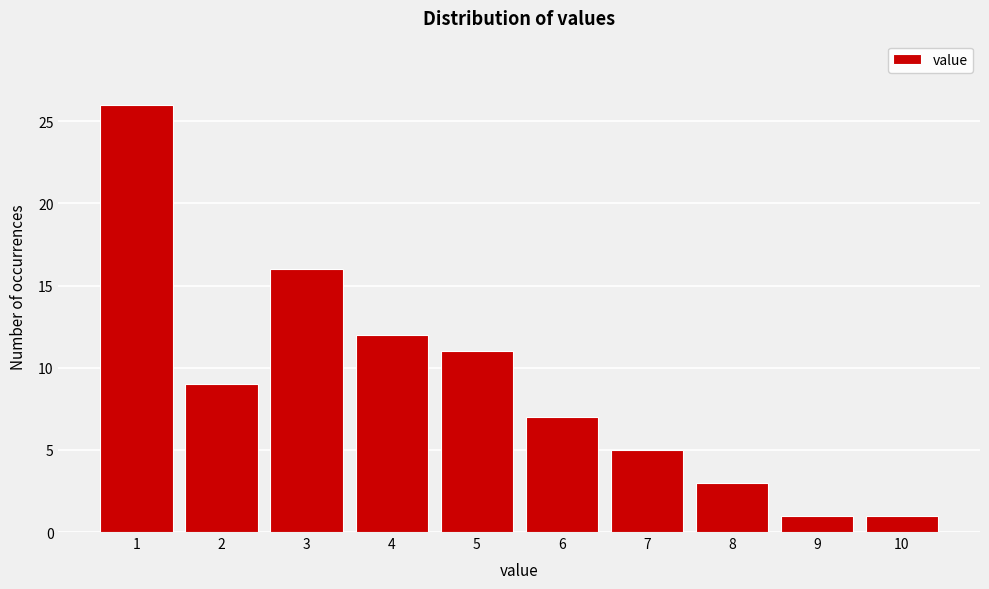

Reading left to right, list all the values displayed in this chart.

26	9	16	12	11	7	5	3	1	1